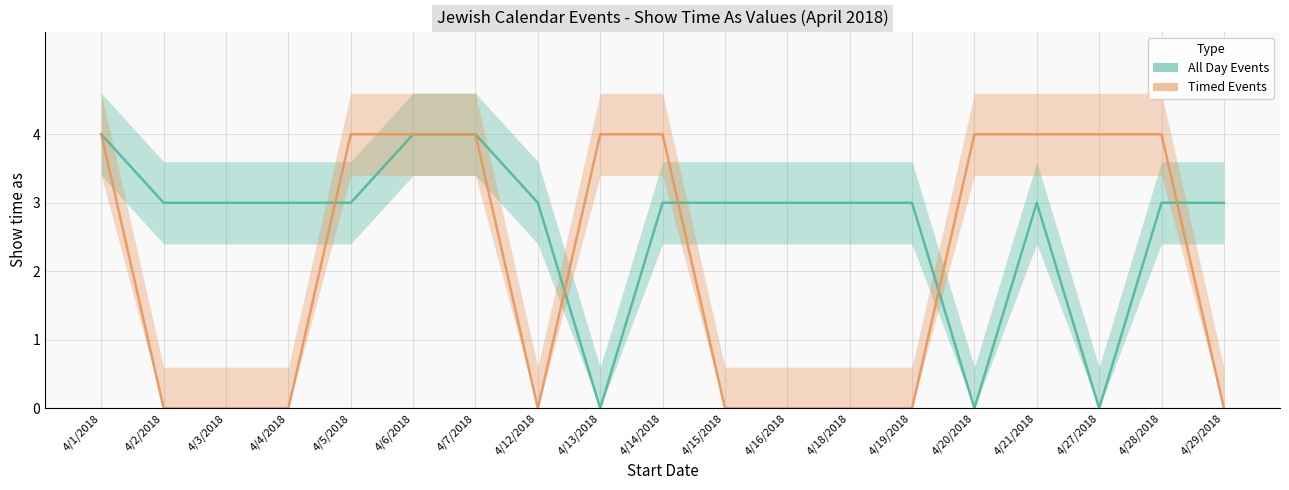

The Timed Events series shows 0 at 4/4/2018. True or false?

True